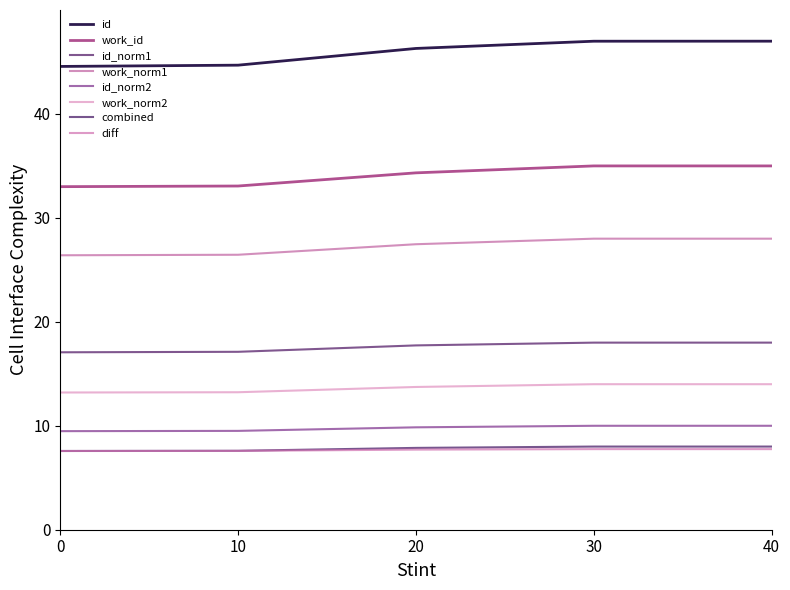

True or false: id and work_id cross at least once.

False